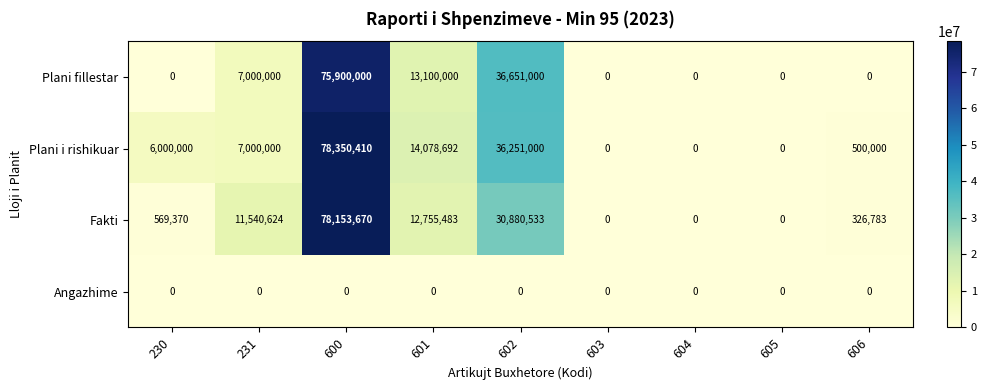

Which series has the largest total across all categories?

Plani i rishikuar